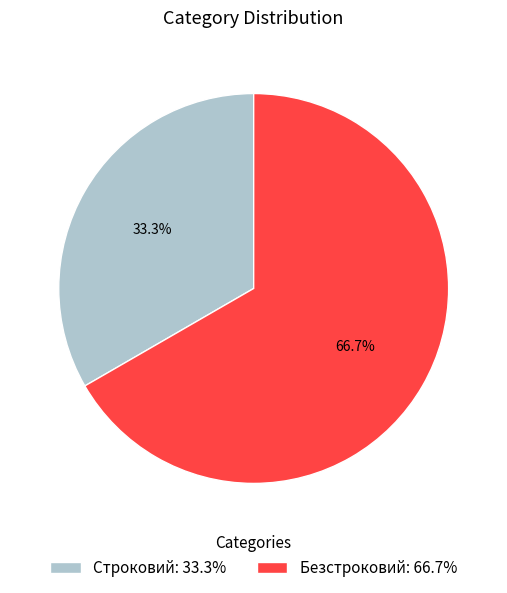

What percentage is the Безстроковий slice, to the nearest percent?

67%